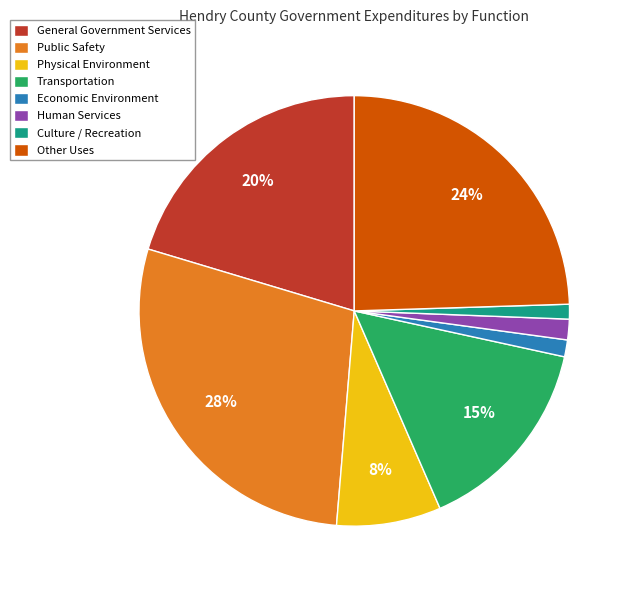

What is the largest slice in the pie chart?

Public Safety